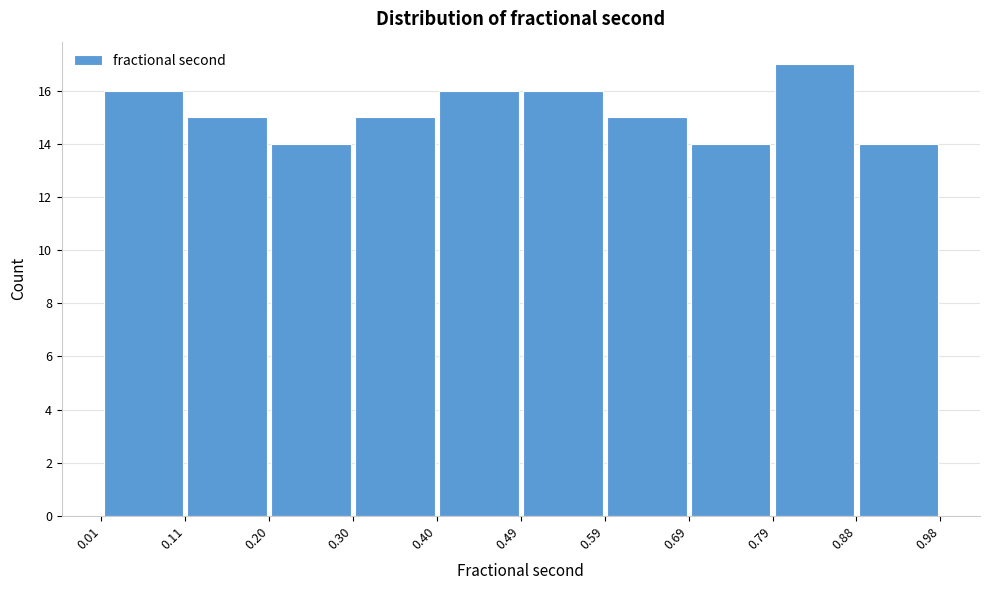

Over which range of the x-axis is the bar tallest?

0.79 to 0.88